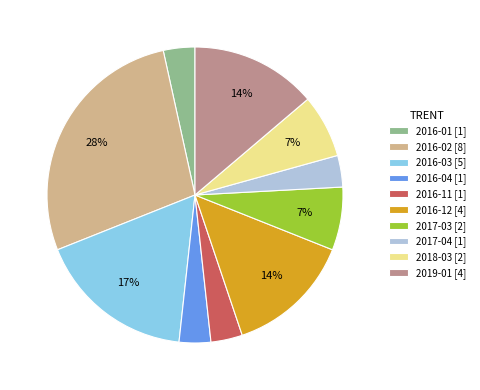

To the nearest percent, what is the average slice percentage?

10%